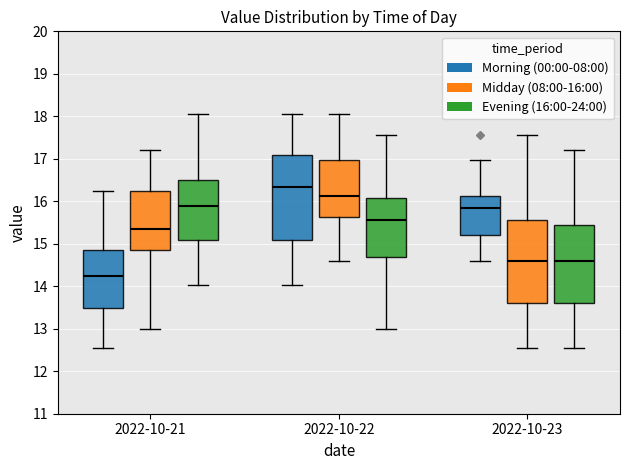

Where is the lower edge of the box for 2022-10-23 (Morning (00:00-08:00)) on the y-axis? The values are not printed on the chart, so give them approximately, as read against the axis.

15.2